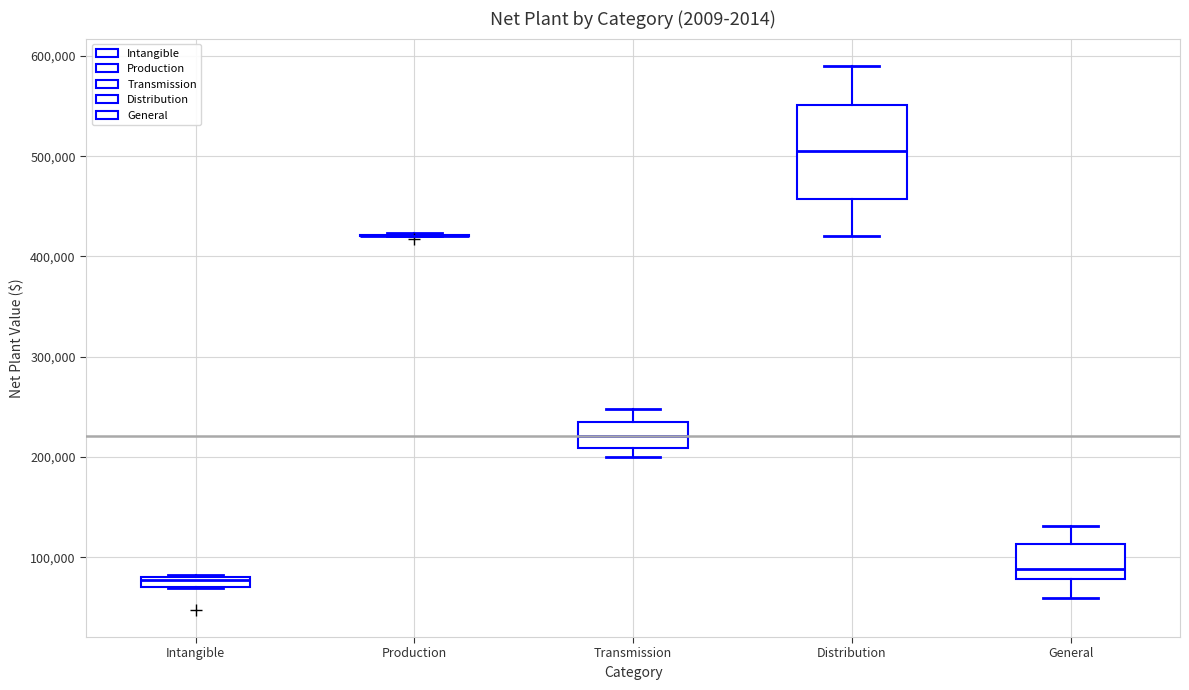

Which box is the tallest, from its lower edge to its upper edge?

Distribution